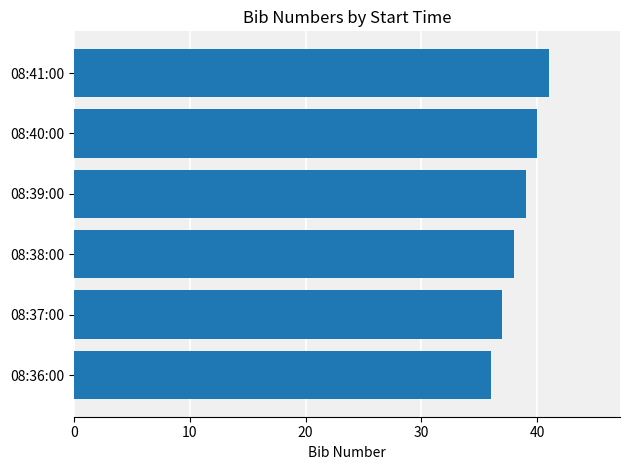

Which has a higher value, 08:40:00 or 08:39:00?

08:40:00